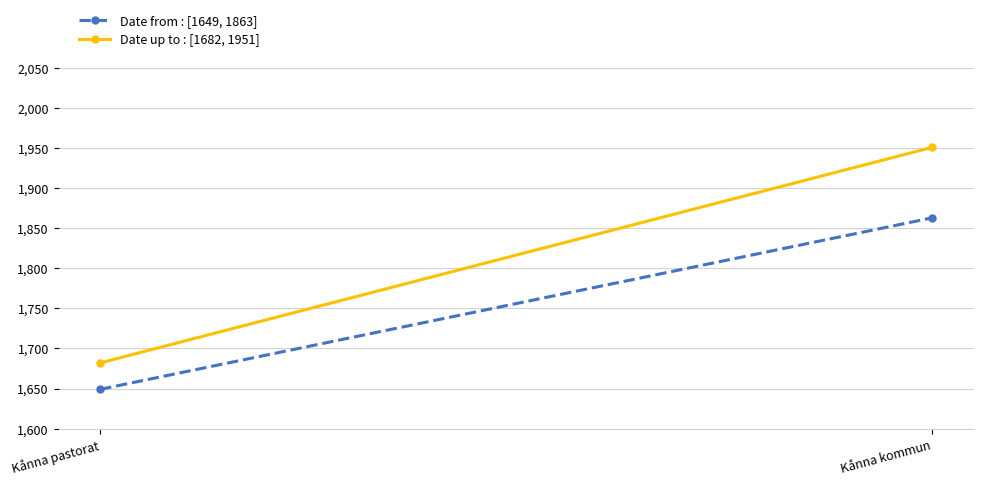

Which category has the highest value across all series?

Kånna kommun